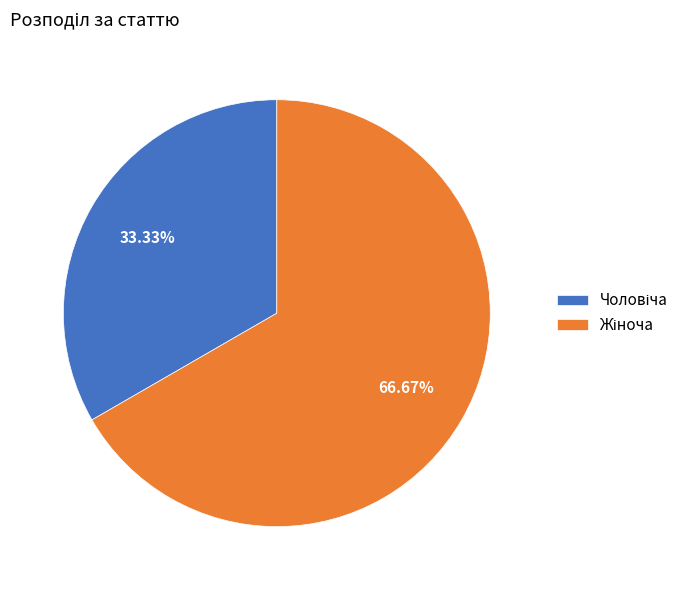

Is there any slice that represents more than half of the pie?

Yes